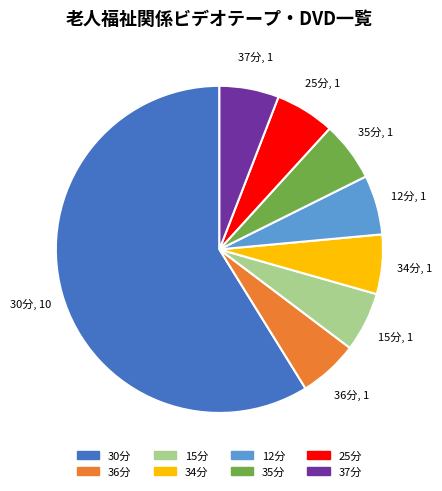

Which slice represents more than half of the pie?

30分